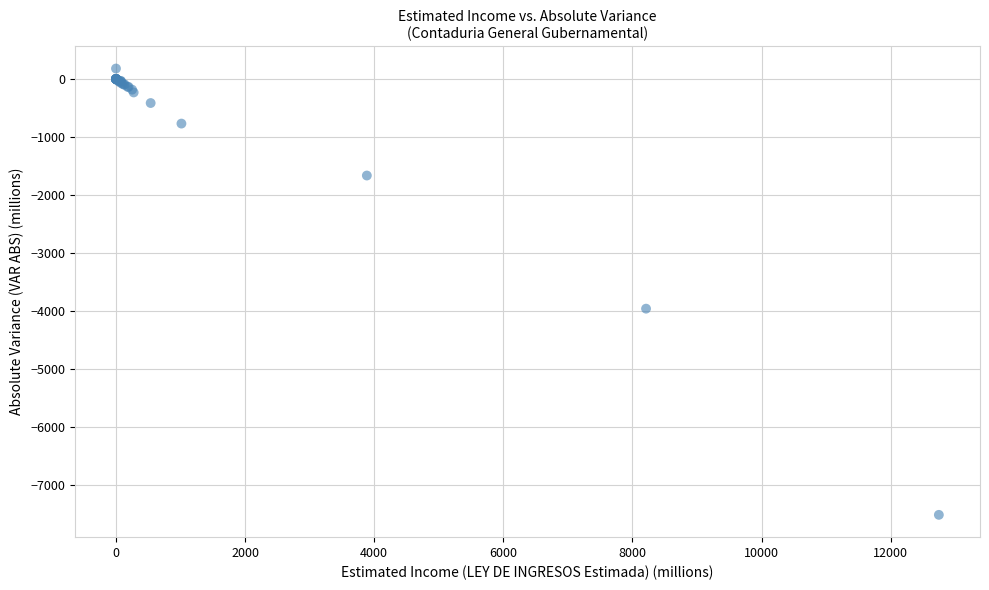

What Y value in the scatter plot is closest to -3669?

-3963.0